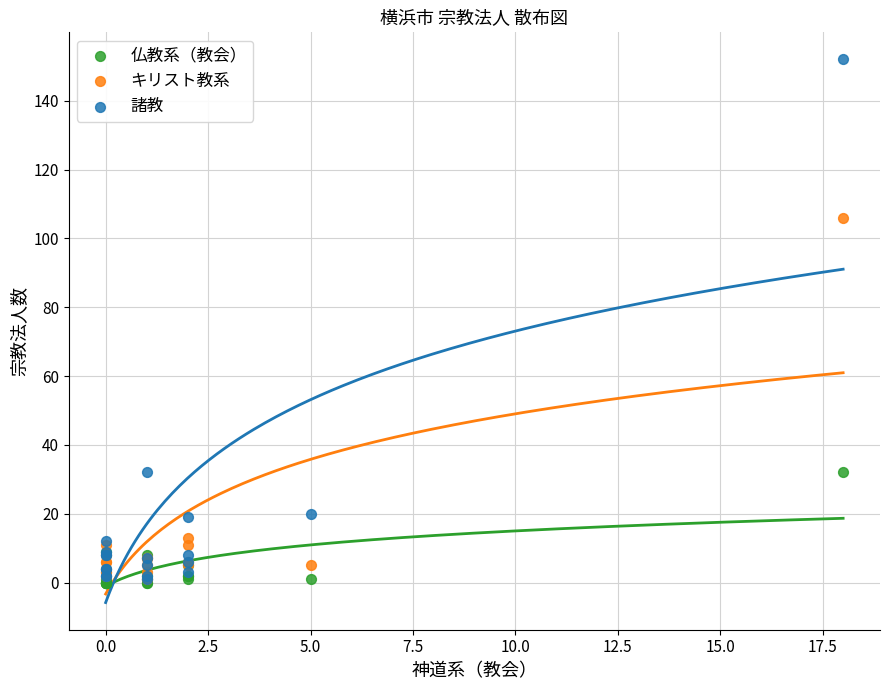

Across all series, what Y value is closest to 76?

106